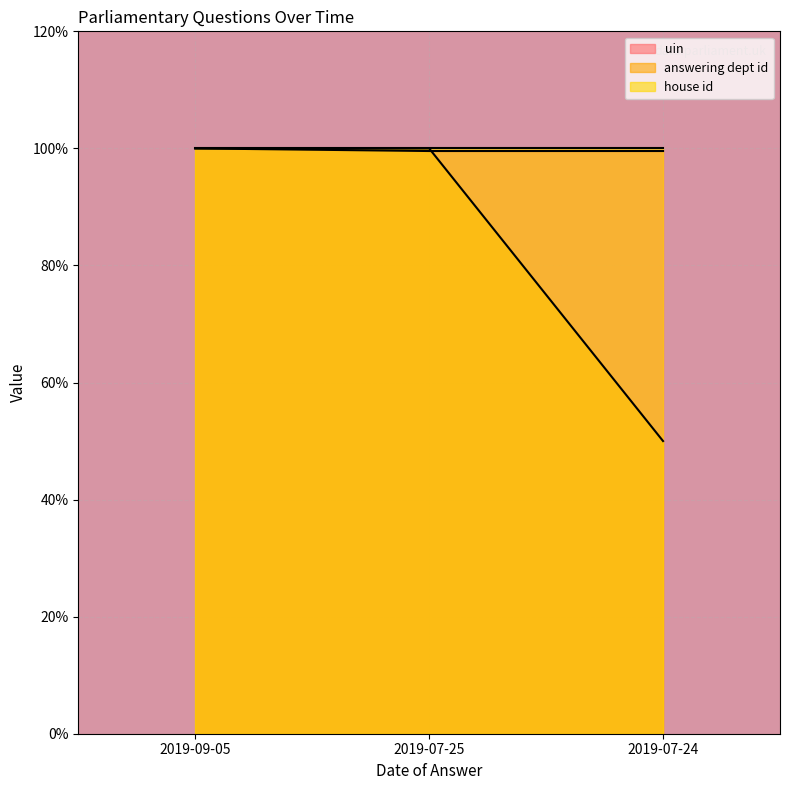

What are all the series names shown in the legend?

uin, answering dept id, house id